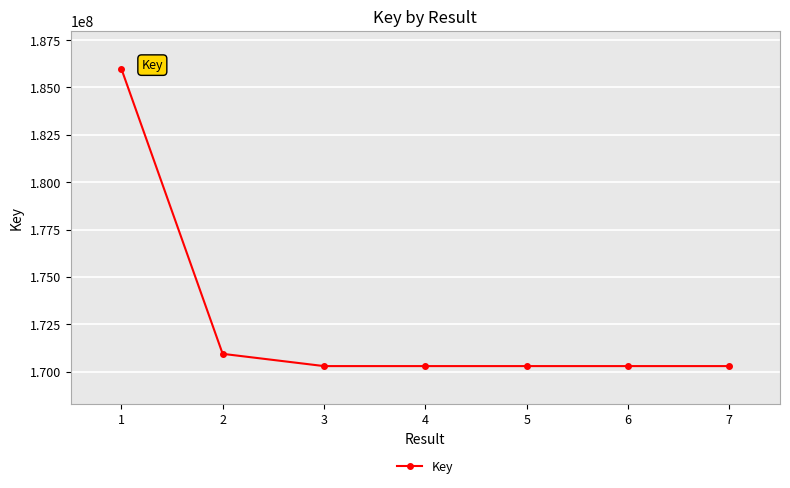

Which has a higher value, 5 or 2?

2